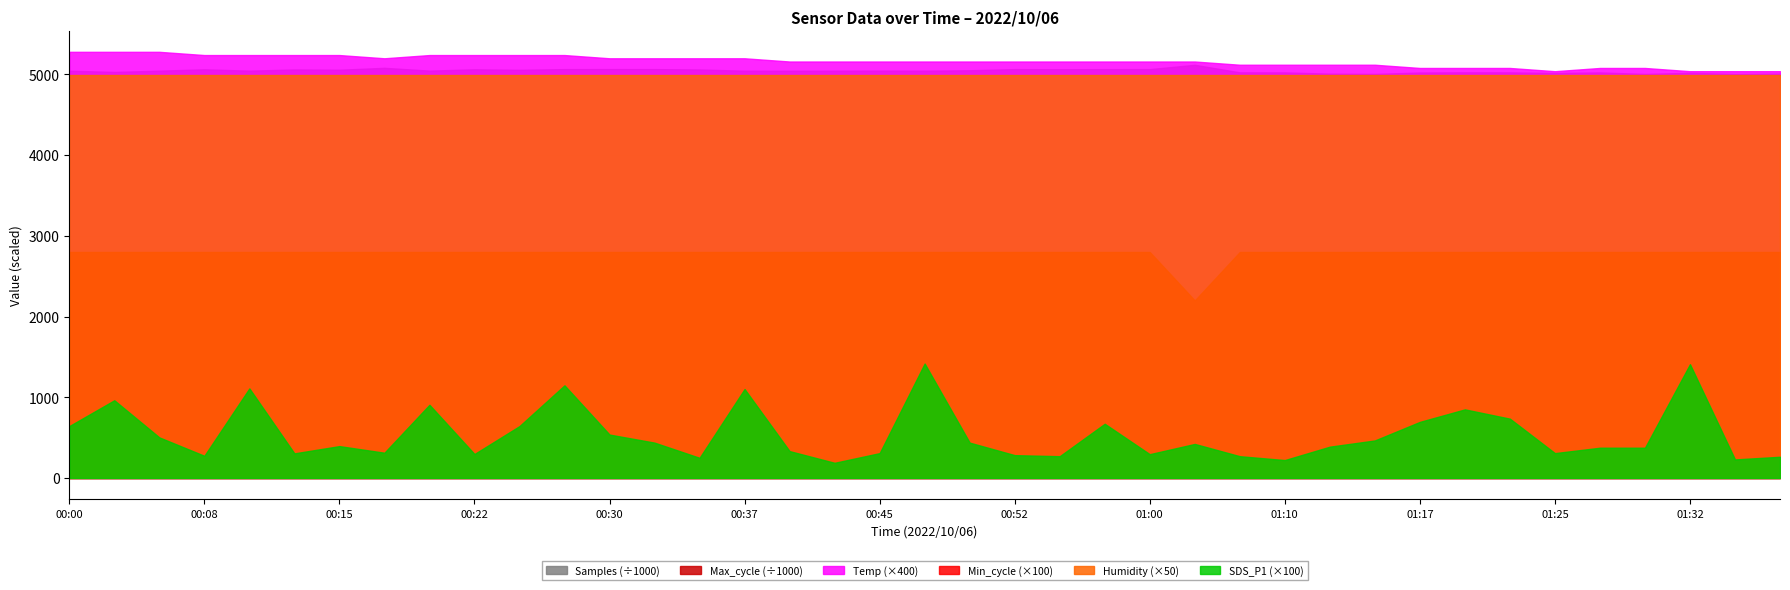

At which label is Max_cycle closest to 20297?

01:37